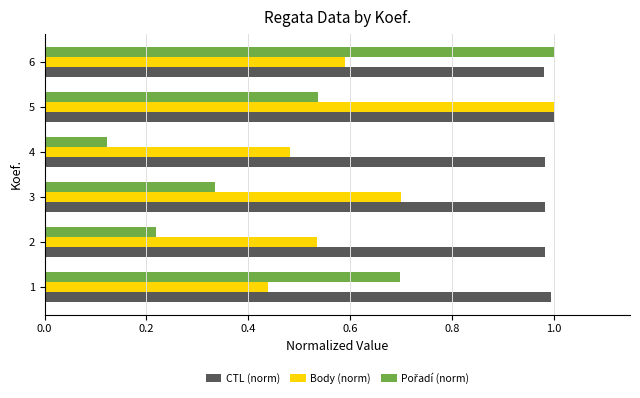

Between 1 and 5, which series saw the biggest shift?

Body (norm)